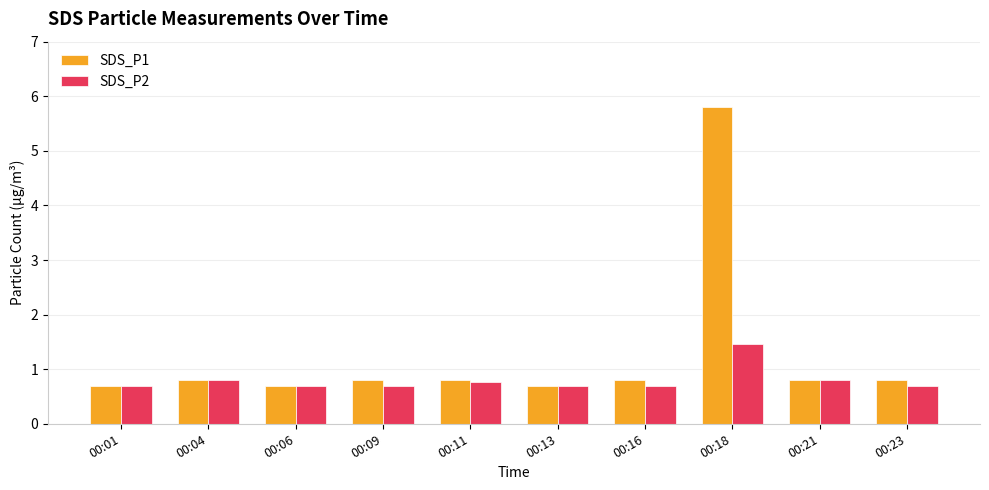

True or false: SDS_P2 has a value of 0.4 at 00:11.

False